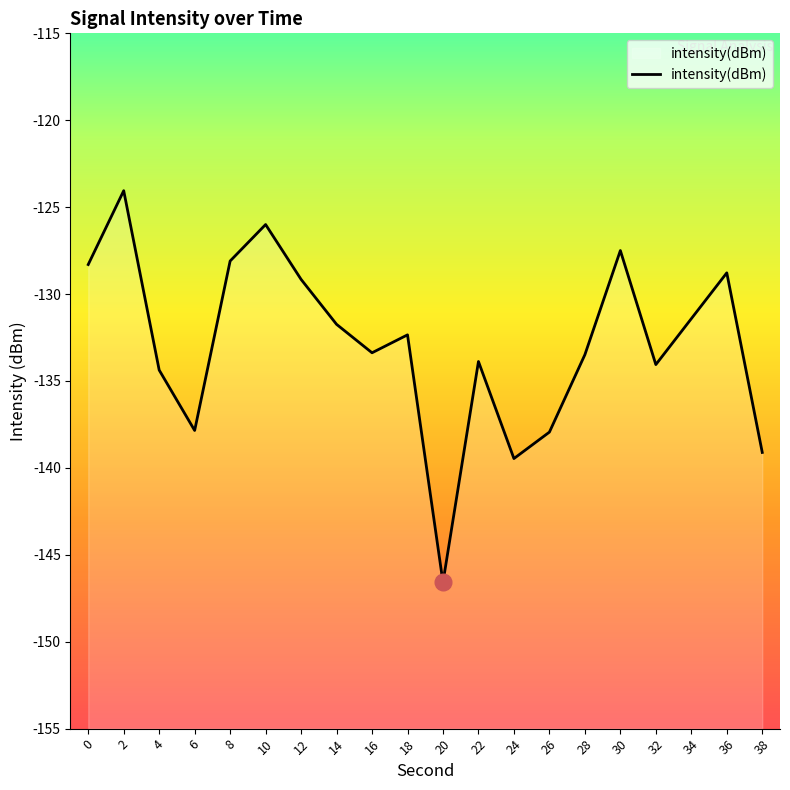

At which label is the value closest to -135?

4